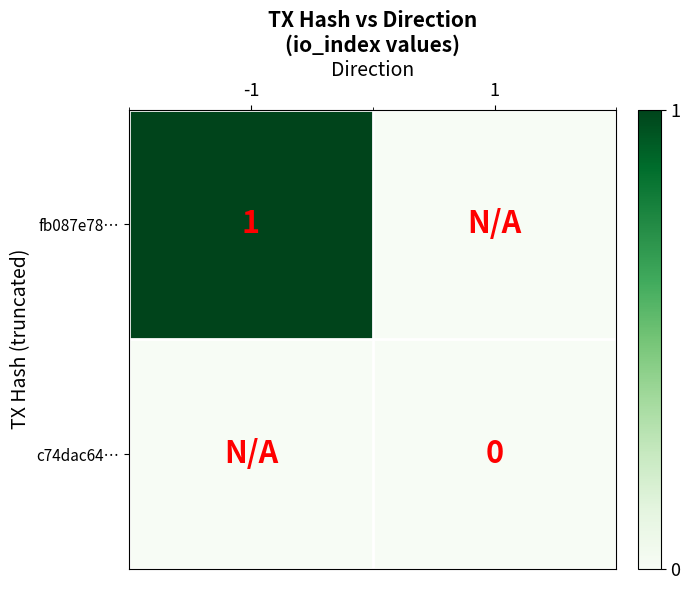

At how many categories does at least one series exceed 0?

1